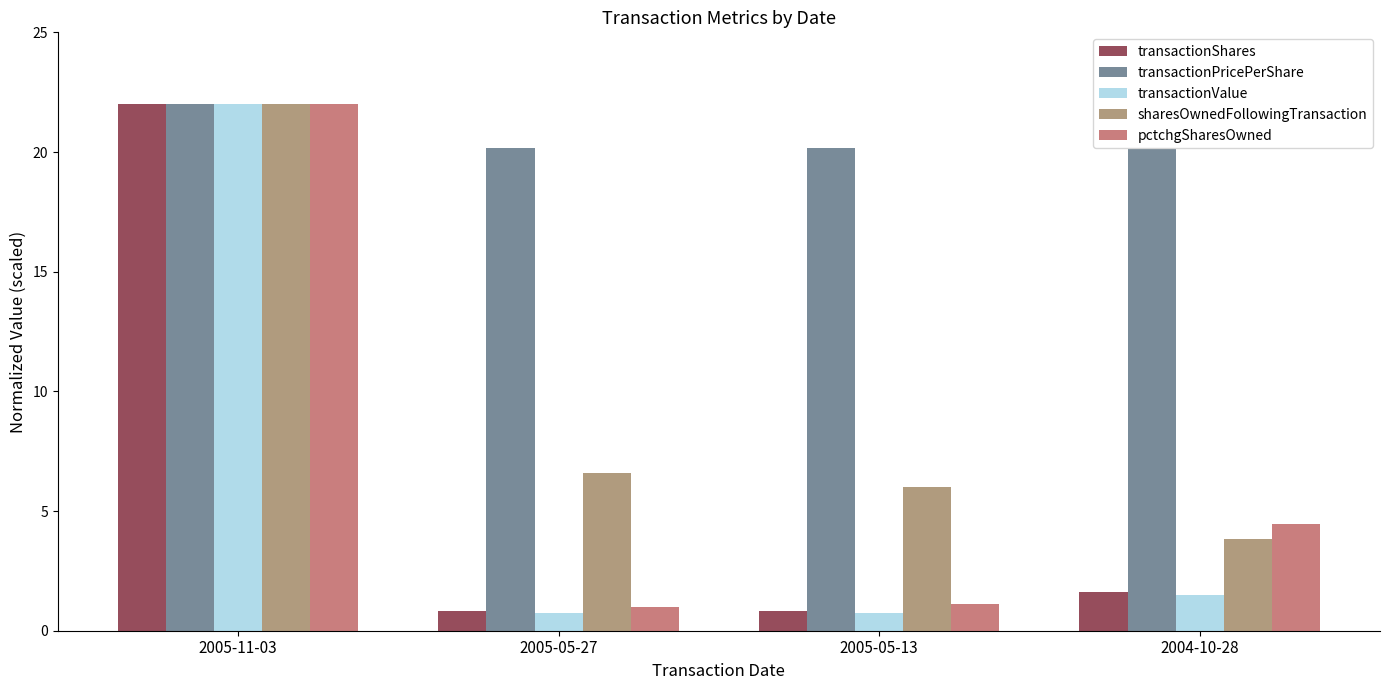

Which series has the widest spread of values?

transactionValue